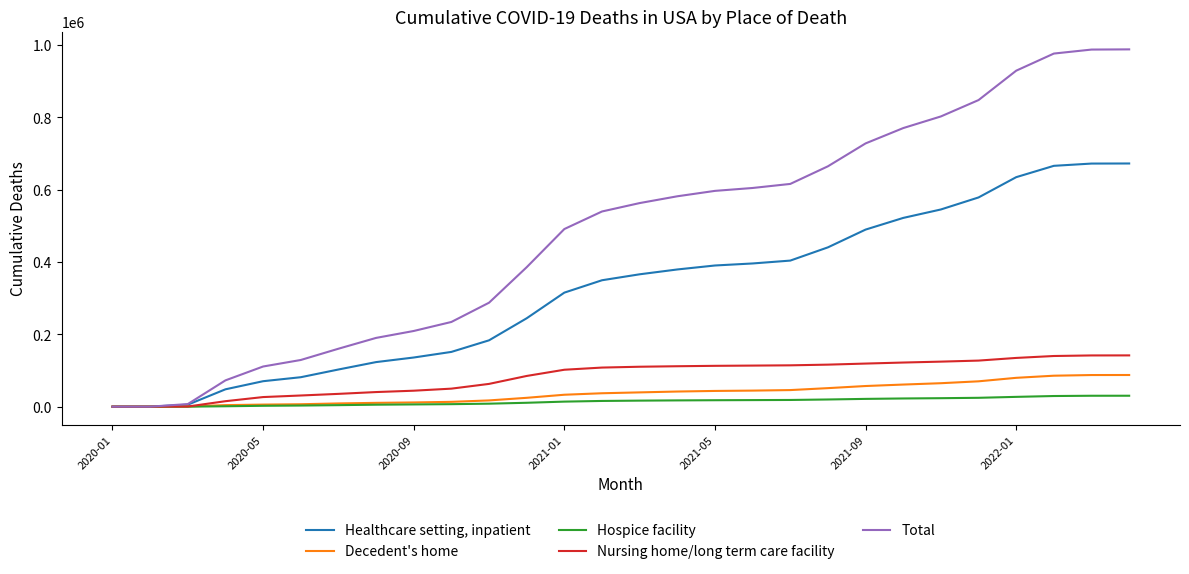

What is the highest value of the Healthcare setting, inpatient series?

672218